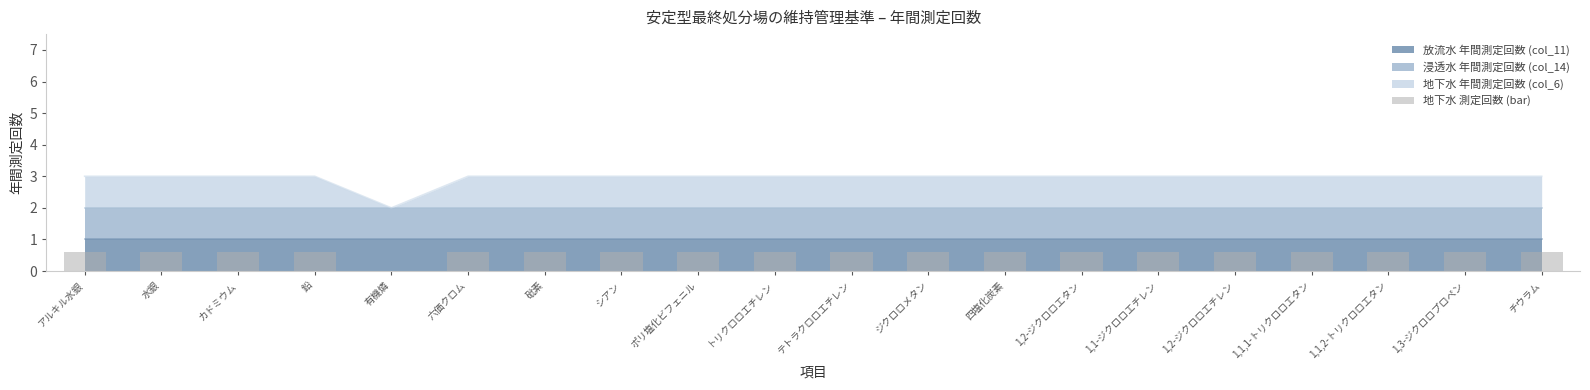

Count the number of categories in the chart.

20